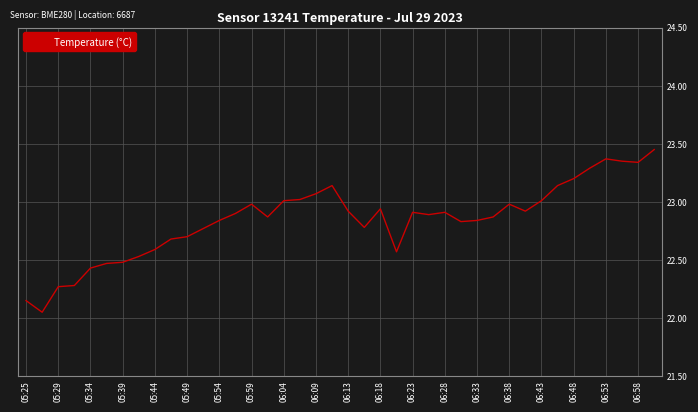

What is the difference between the maximum and second lowest values?

1.3